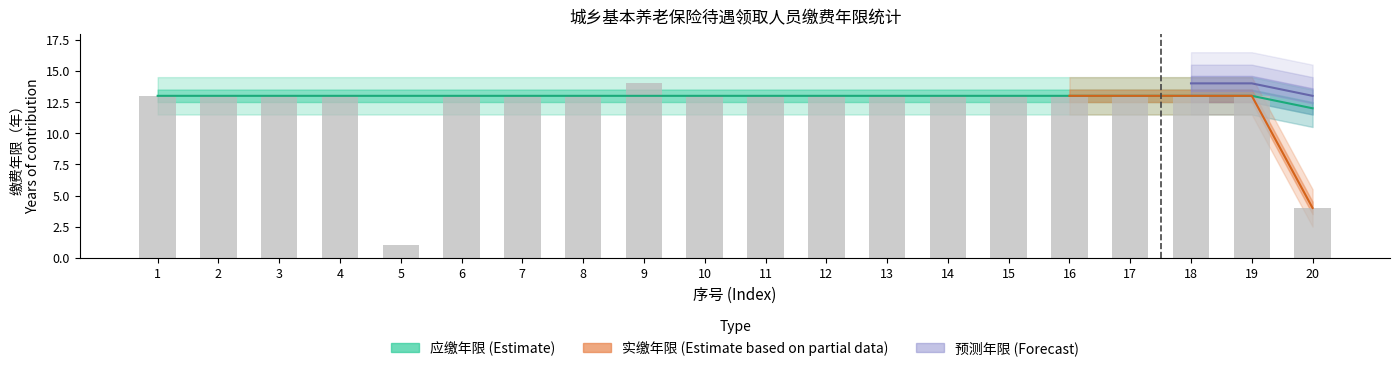

What is the value of the 应缴年限 bar at the 7th from the left?

13